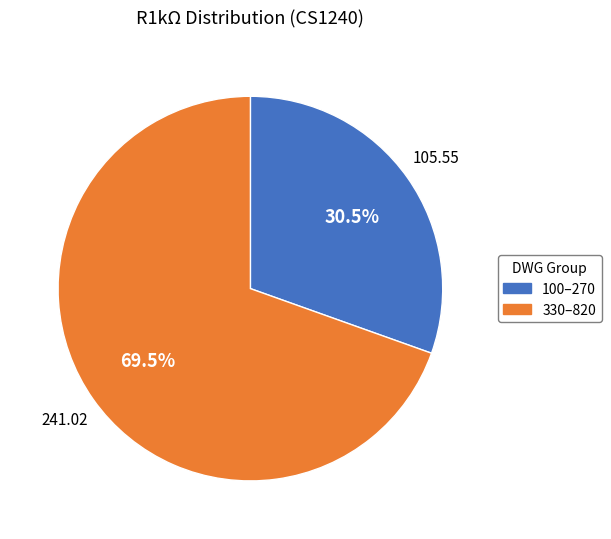

Does any single category account for the majority?

Yes